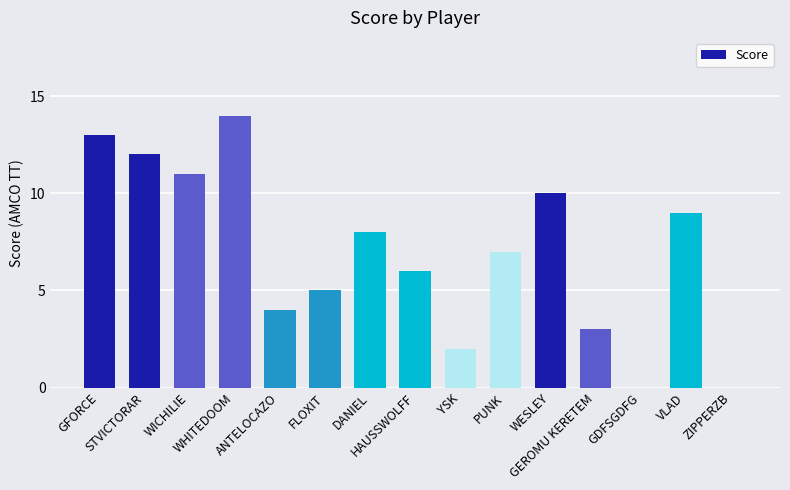

Reading left to right, list all the values displayed in this chart.

GFORCE=13	STVICTORAR=12	WICHILIE=11	WHITEDOOM=14	ANTELOCAZO=4	FLOXIT=5	DANIEL=8	HAUSSWOLFF=6	YSK=2	PUNK=7	WESLEY=10	GEROMU KERETEM=3	GDFSGDFG=0	VLAD=9	ZIPPERZB=0